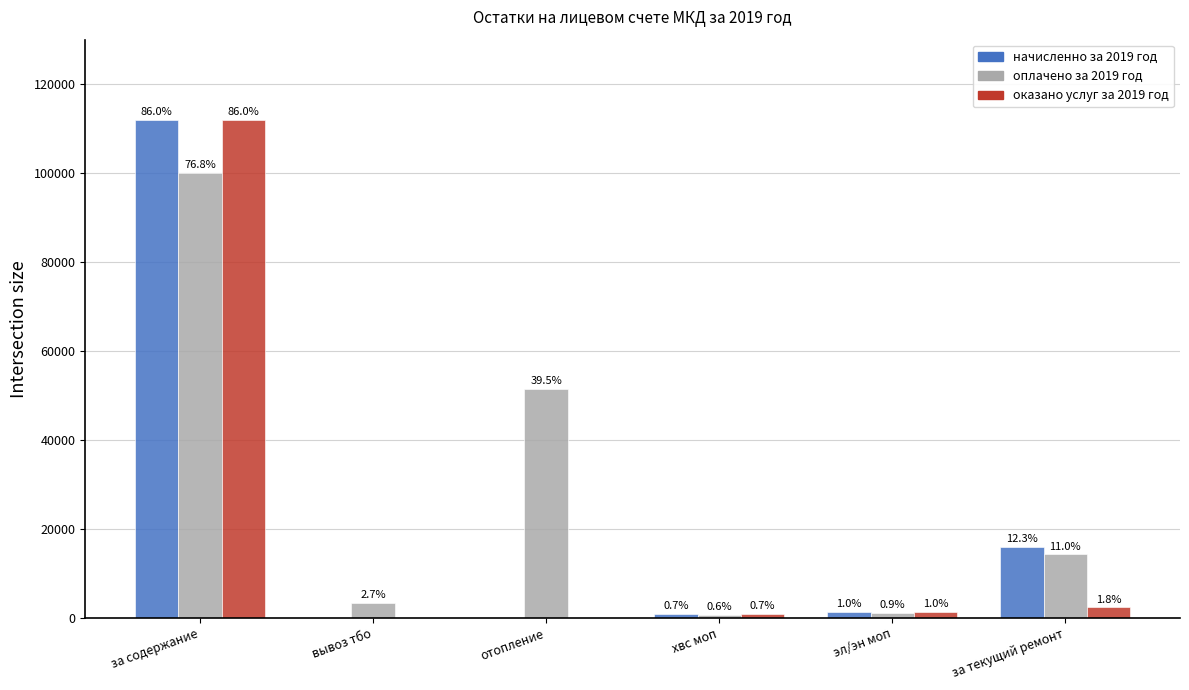

Reading right to left, what are all the values shown in this chart?

начисленно за 2019 год: 15986.9	1366.8	951.4	0.0	0.0	111985.3
оплачено за 2019 год: 14311.9	1178.6	767.8	51499.7	3464.8	100066.0
оказано услуг за 2019 год: 2372.1	1366.8	951.4	0.0	0.0	111985.3